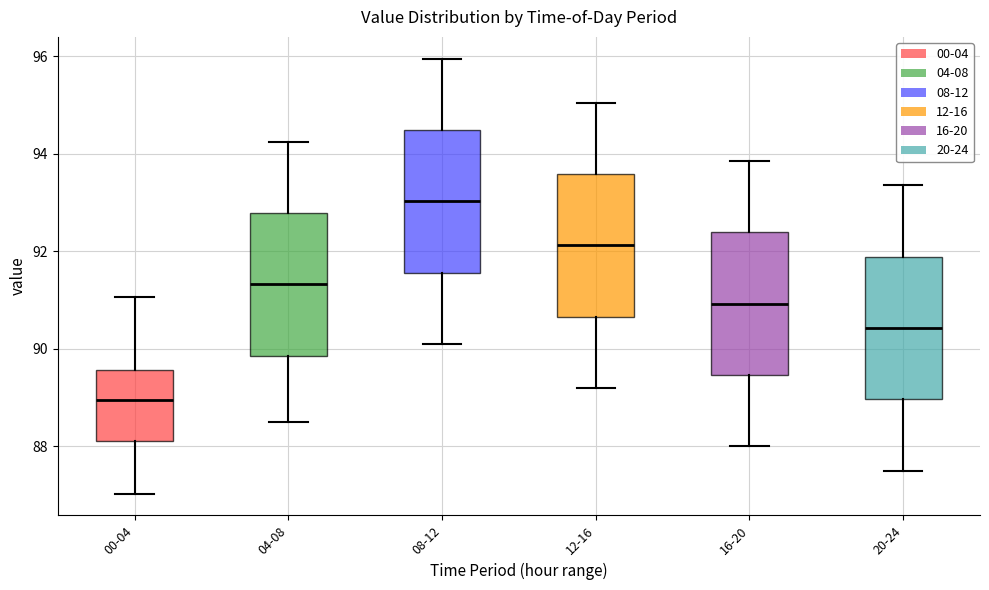

Which box has the lowest median line?

00-04